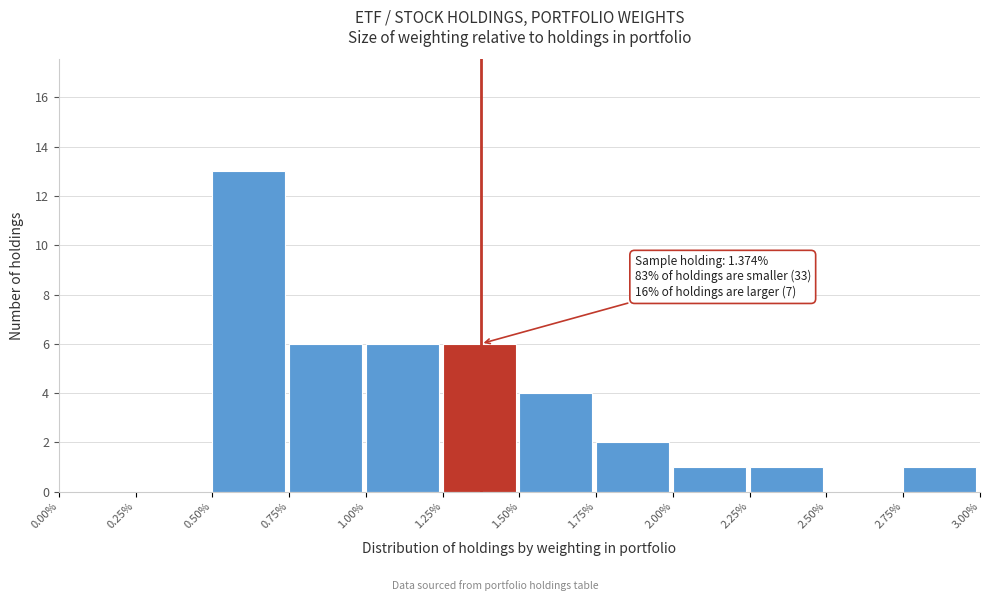

Which range on the x-axis has the tallest bar?

0.50% to 0.75%